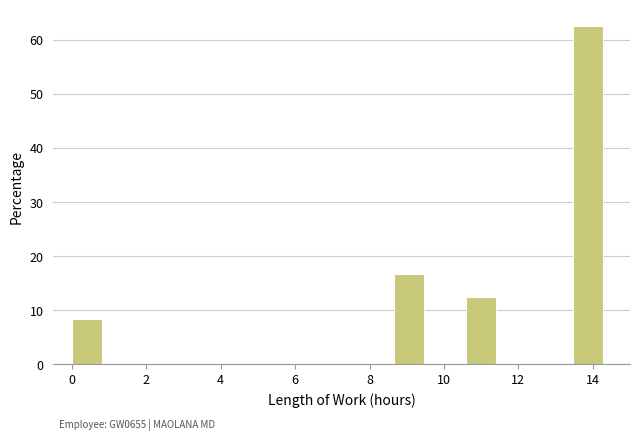

Over which range of the x-axis is the bar tallest?

13.4 to 14.4